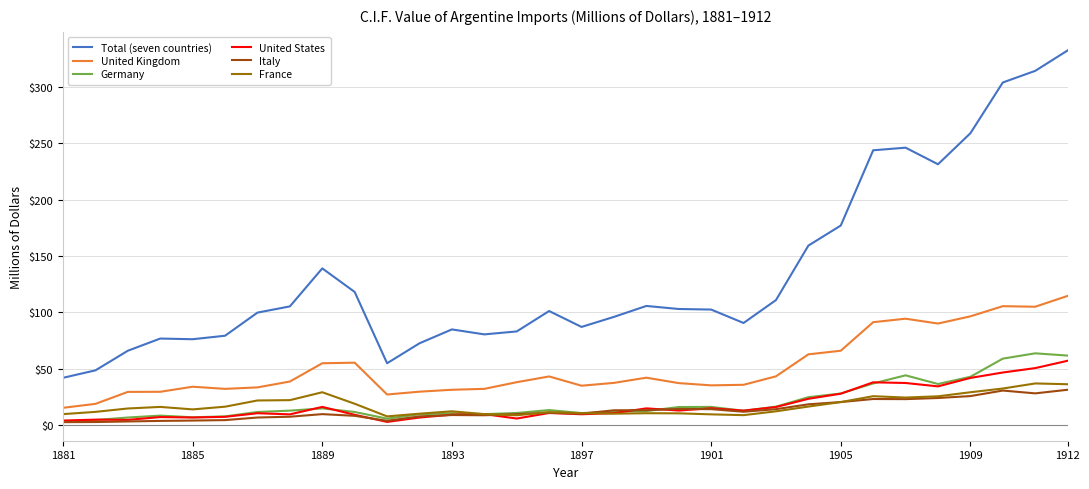

Which series has the largest total across all categories?

Total (seven countries)